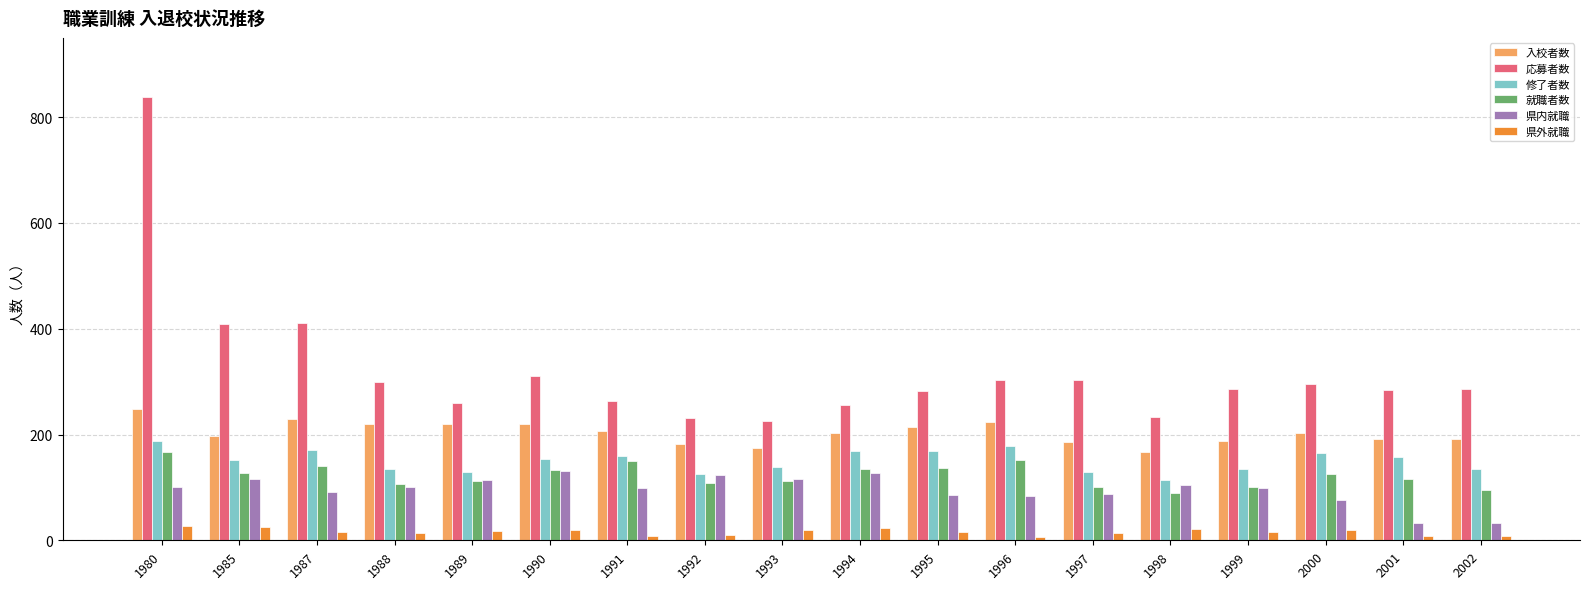

What is the spread (max minus min) of values at 2002?

277